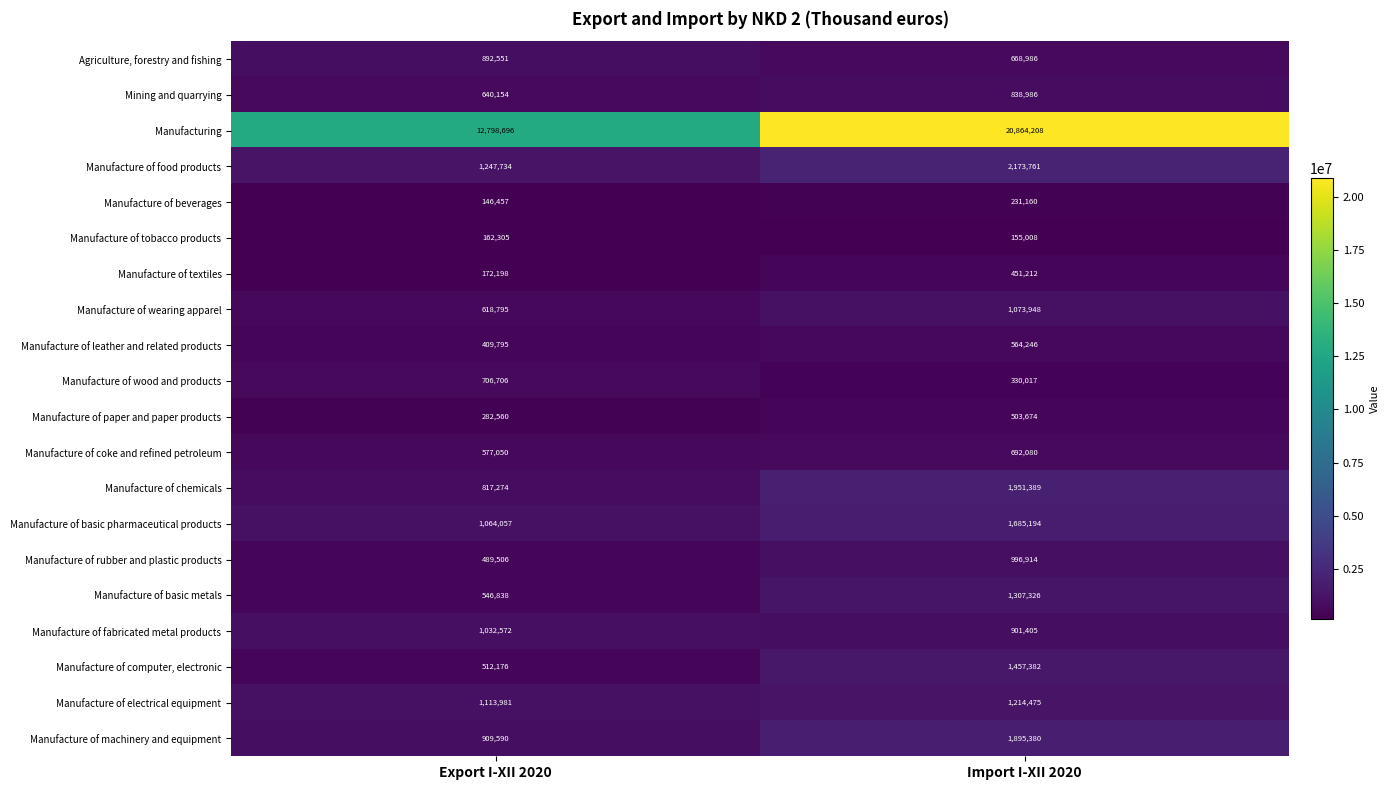

Rank the series by their maximum value, from lowest to highest.

Manufacture of tobacco products, Manufacture of beverages, Manufacture of textiles, Manufacture of paper and paper products, Manufacture of leather and related products, Manufacture of coke and refined petroleum, Manufacture of wood and products, Mining and quarrying, Agriculture, forestry and fishing, Manufacture of rubber and plastic products, Manufacture of fabricated metal products, Manufacture of wearing apparel, Manufacture of electrical equipment, Manufacture of basic metals, Manufacture of computer, electronic, Manufacture of basic pharmaceutical products, Manufacture of machinery and equipment, Manufacture of chemicals, Manufacture of food products, Manufacturing